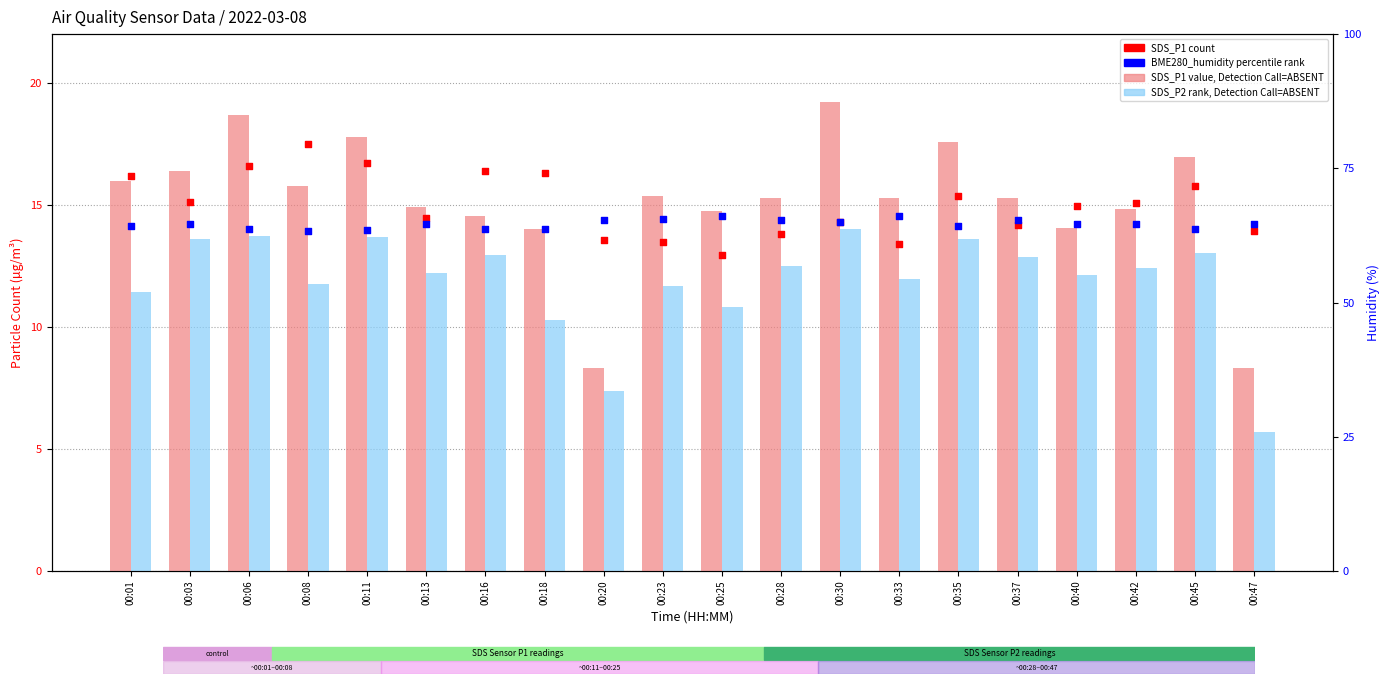

Is the value of SDS_P1 (value, Detection Call=ABSENT) at 00:25 greater than the value of SDS_P2 (rank, Detection Call=ABSENT) at 00:03?

Yes